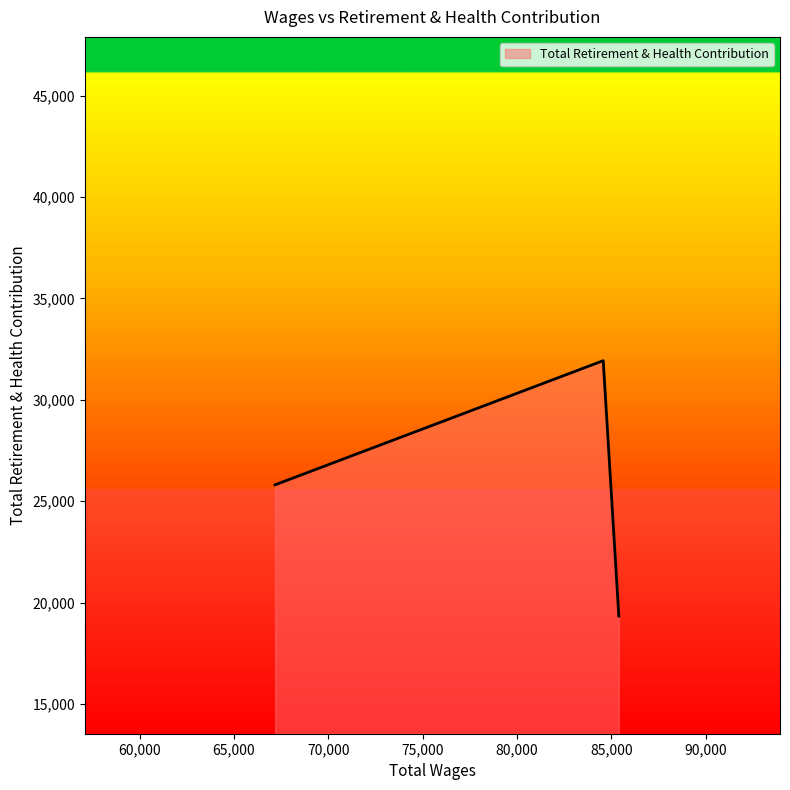

How many distinct data groups are displayed?

1